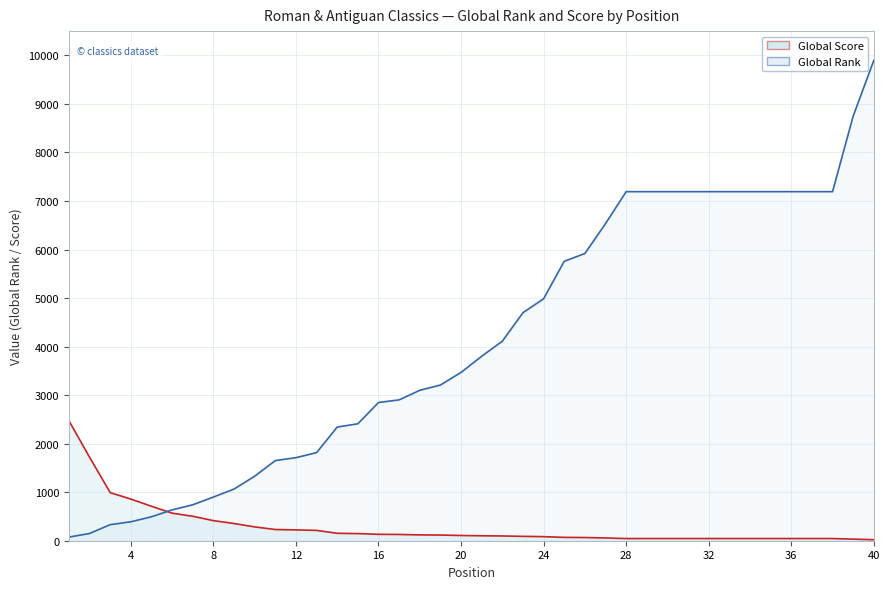

True or false: Global Rank has a value of 4111 at 22.

True